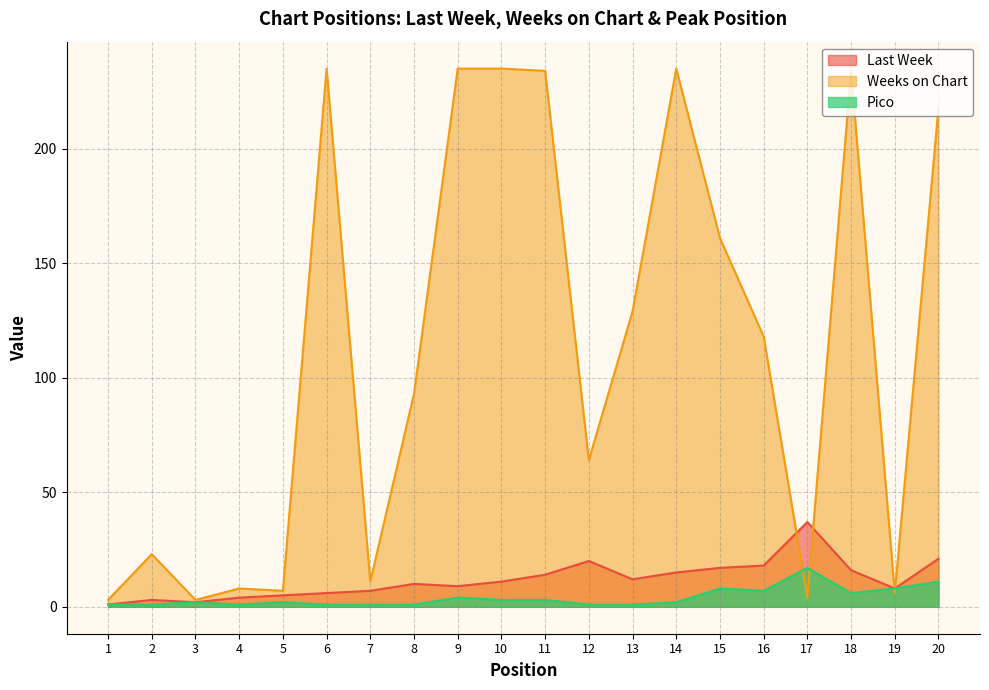

Rank the series by their maximum value, from lowest to highest.

Pico, Last Week, Weeks on Chart